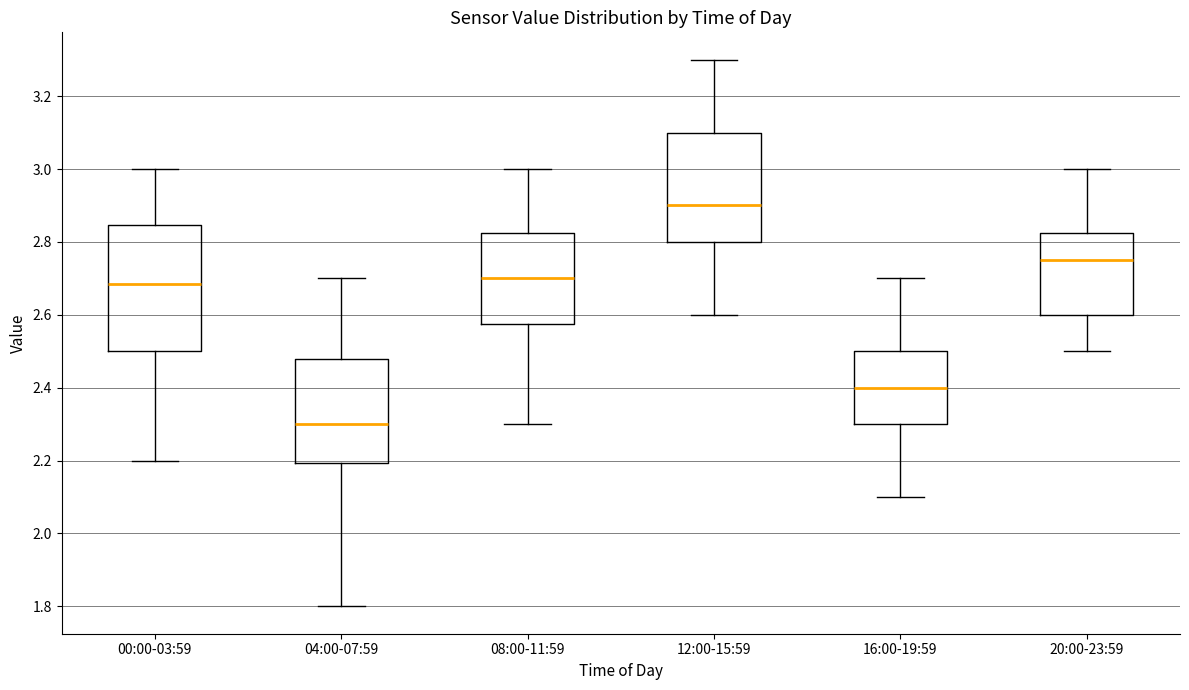

Where does the median line of the box for 00:00-03:59 sit on the y-axis? The values are not printed on the chart, so give them approximately, as read against the axis.

2.68